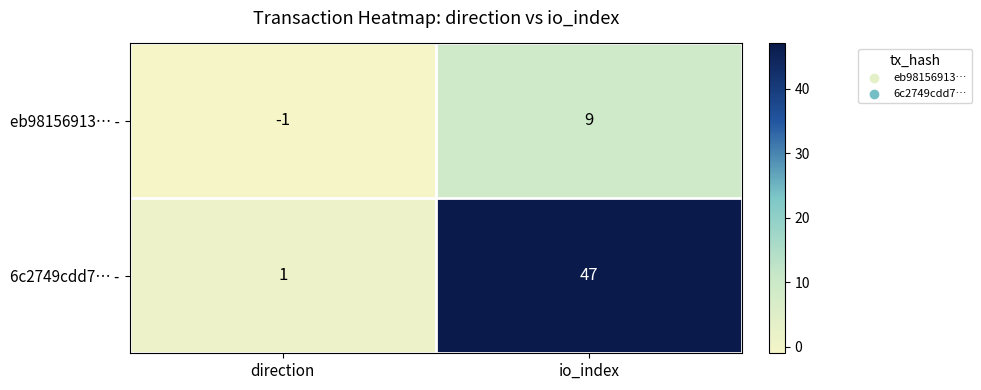

Is it true that 6c2749cdd7… - equals 1 at direction?

True